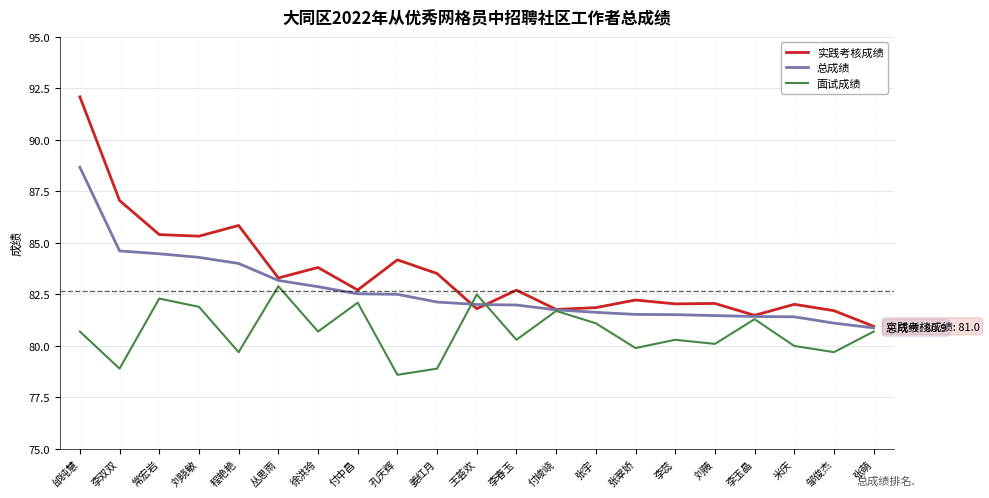

What are all the series names shown in the legend?

实践考核成绩, 总成绩, 面试成绩